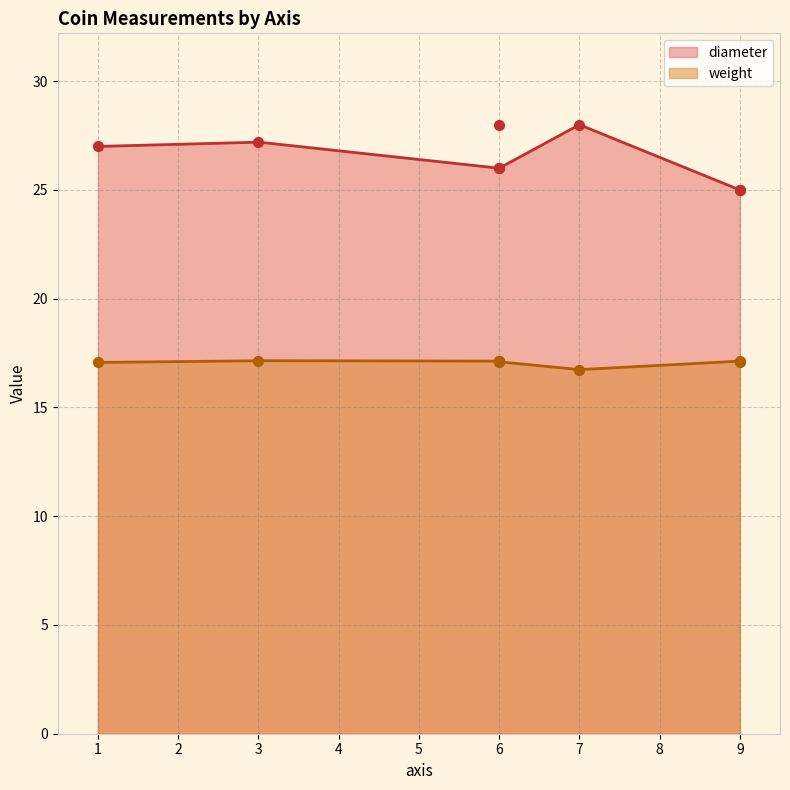

What is the total value across all series at 9?

42.1